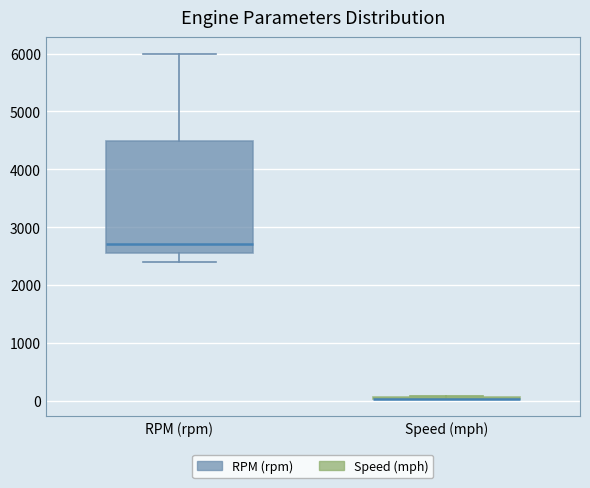

Reading left to right, transcribe this box plot: for each box, give where its median line is, the range the box spans, and where its two whiskers end, as read against the y-axis. The values are not printed on the chart, so give them approximately, as read against the axis.

RPM (rpm): median 2700, box 2600 to 4500, whiskers 2400 to 6000
Speed (mph): box collapsed to a line at 0, whiskers 0 to 100